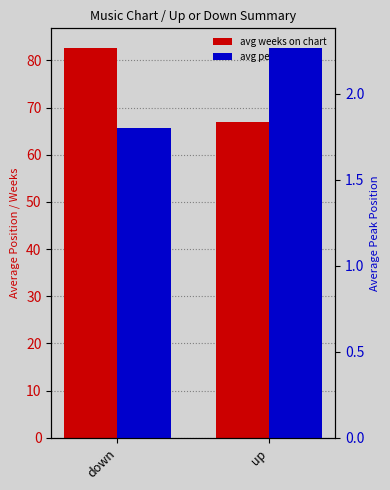

Where does the avg peak position series first go above 2?

up